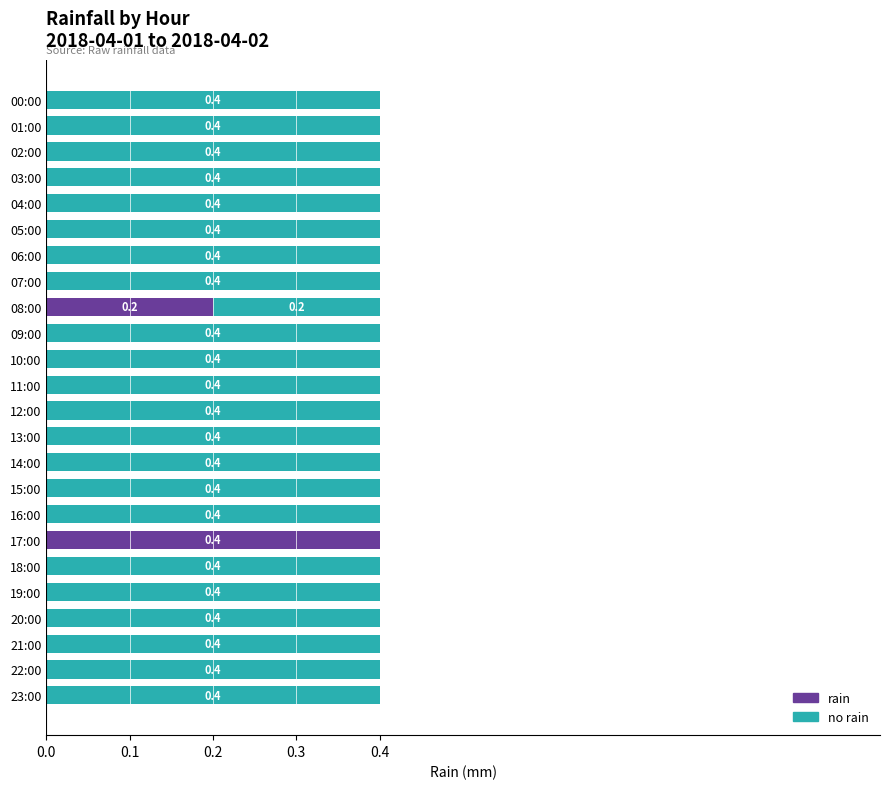

What is the sum of the rain values at 17:00 and 22:00?

0.4